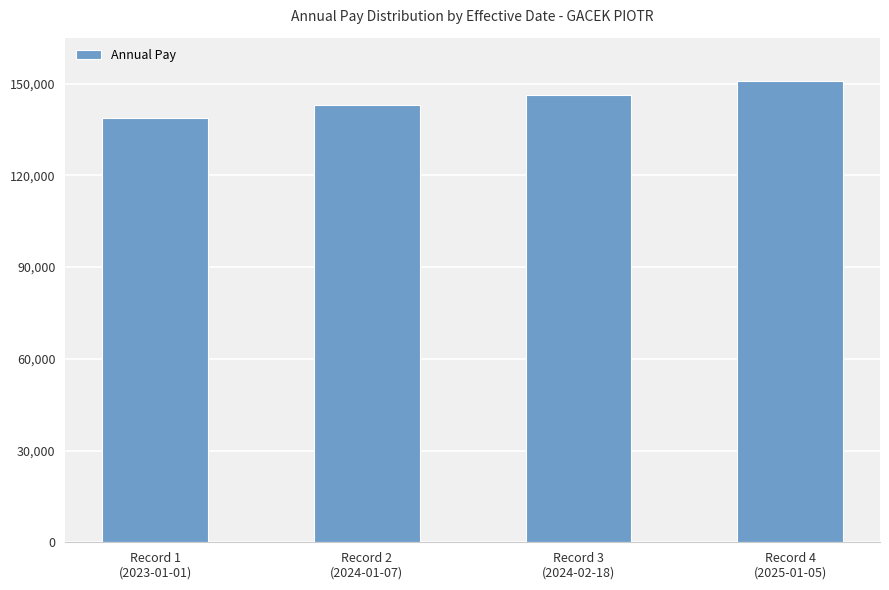

Which has a higher value, Record 3
(2024-02-18) or Record 2
(2024-01-07)?

Record 3
(2024-02-18)